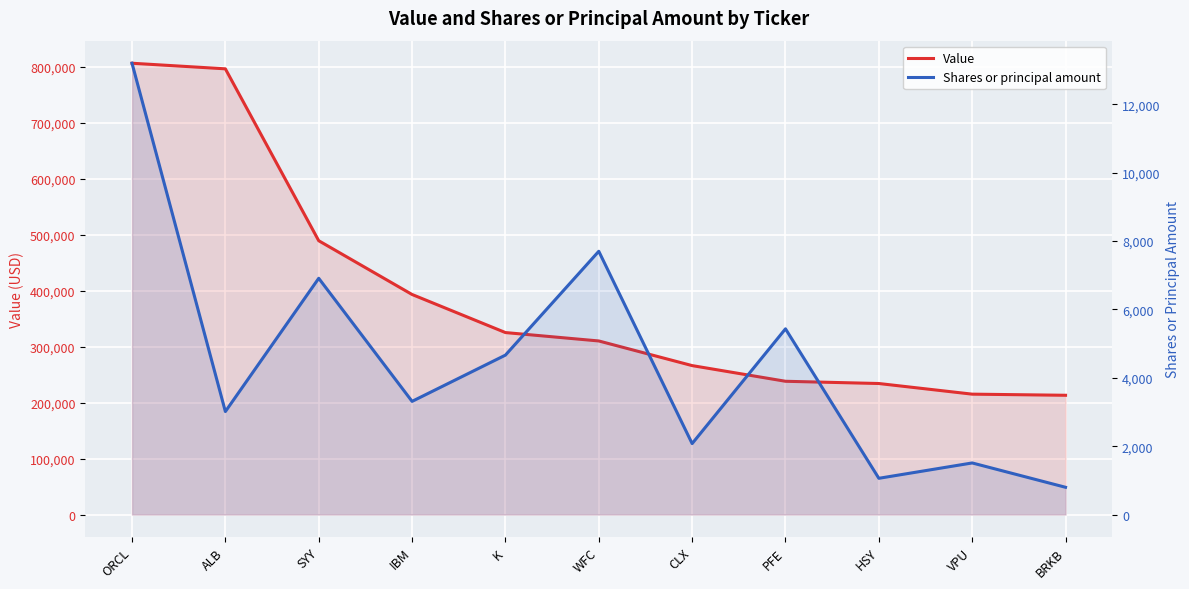

What is the sum of all Value values?

4285000